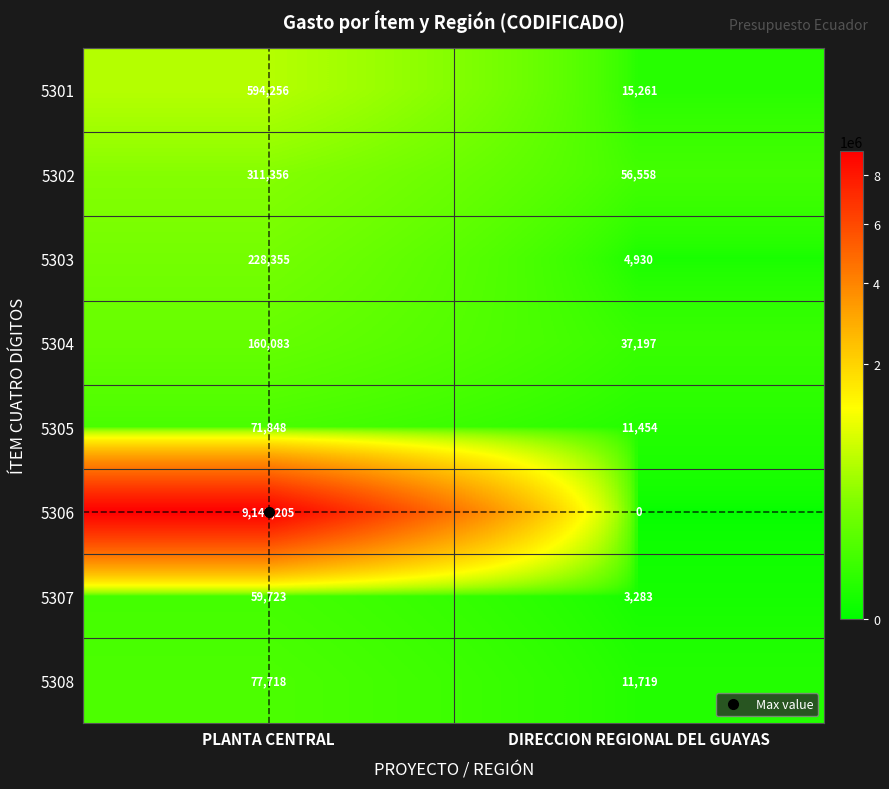

What is the difference between the maximum and minimum values in the 5302 series?

254798